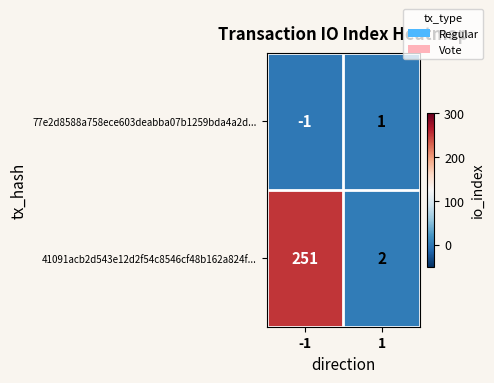

Which series changed the most between -1 and 1?

41091acb2d543e12d2f54c8546cf48b162a824f...